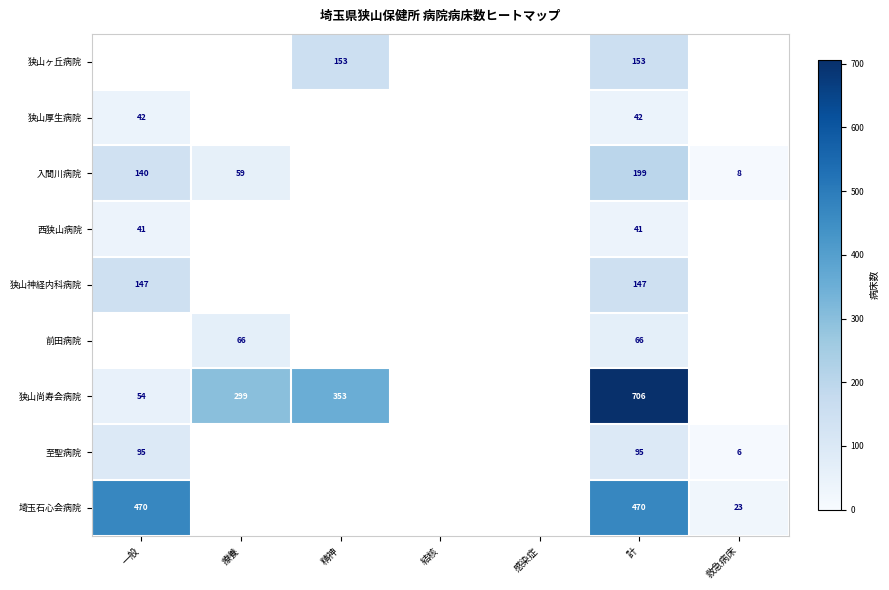

The 狭山神経内科病院 series shows 147 at 計. True or false?

True